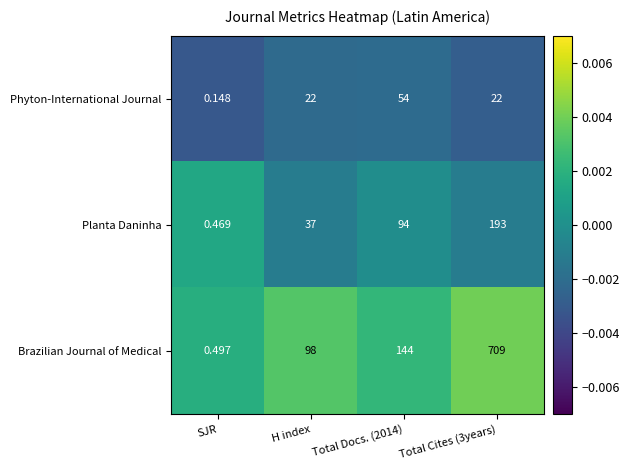

Is the value of Phyton-International Journal at SJR greater than the value of Planta Daninha at H index?

No